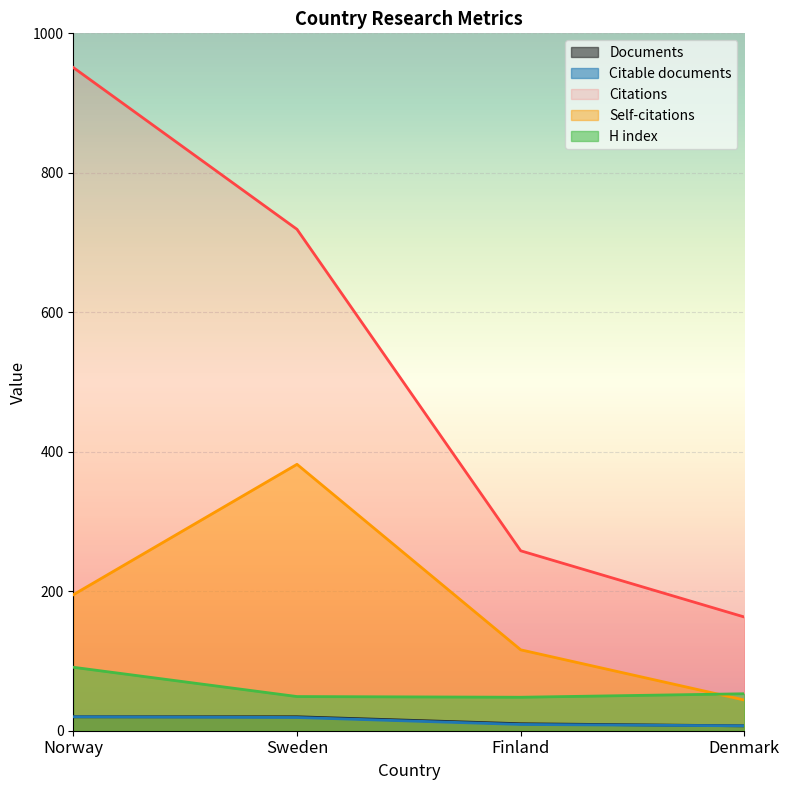

Between Norway and Sweden, which series saw the biggest shift?

Citations